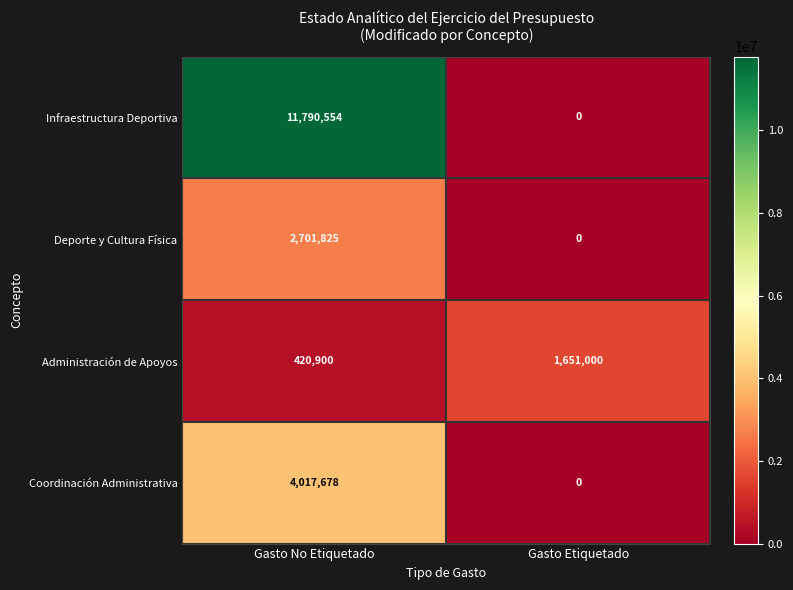

Is it true that Administración de Apoyos equals 282342 at Gasto No Etiquetado?

False